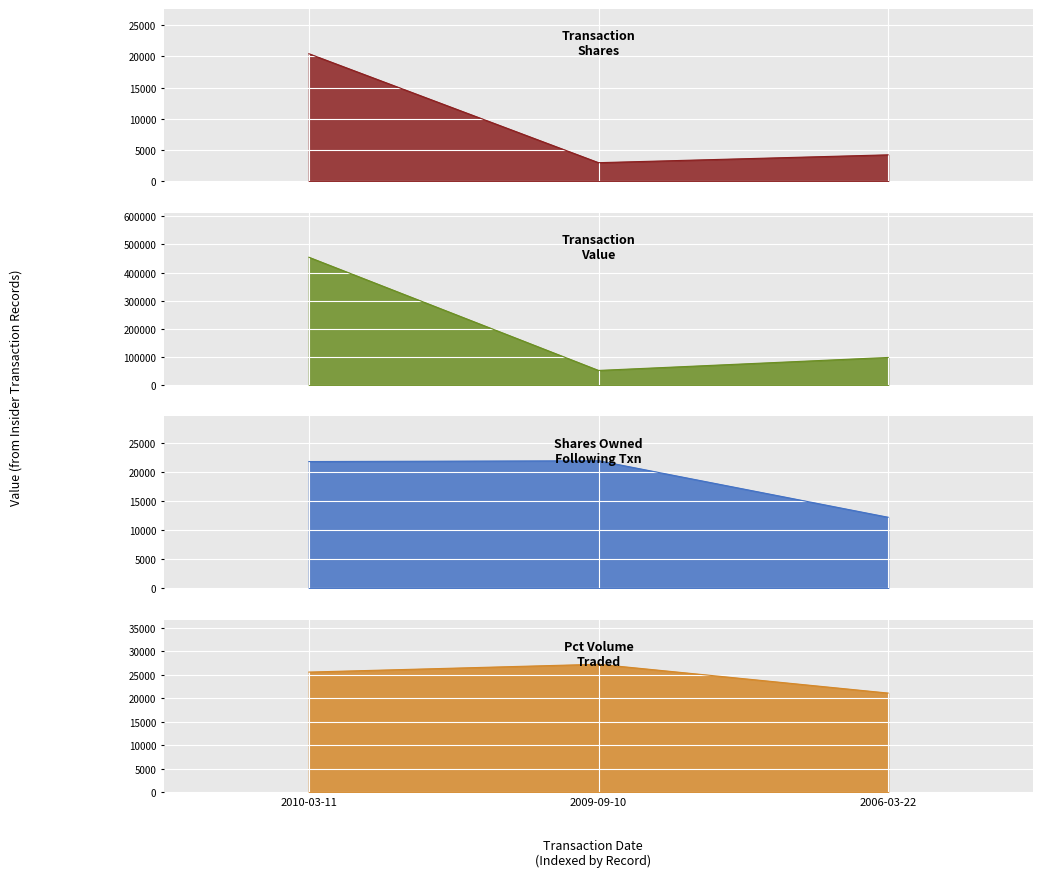

Which category has the highest value in the pctVolumeTraded series?

2009-09-10